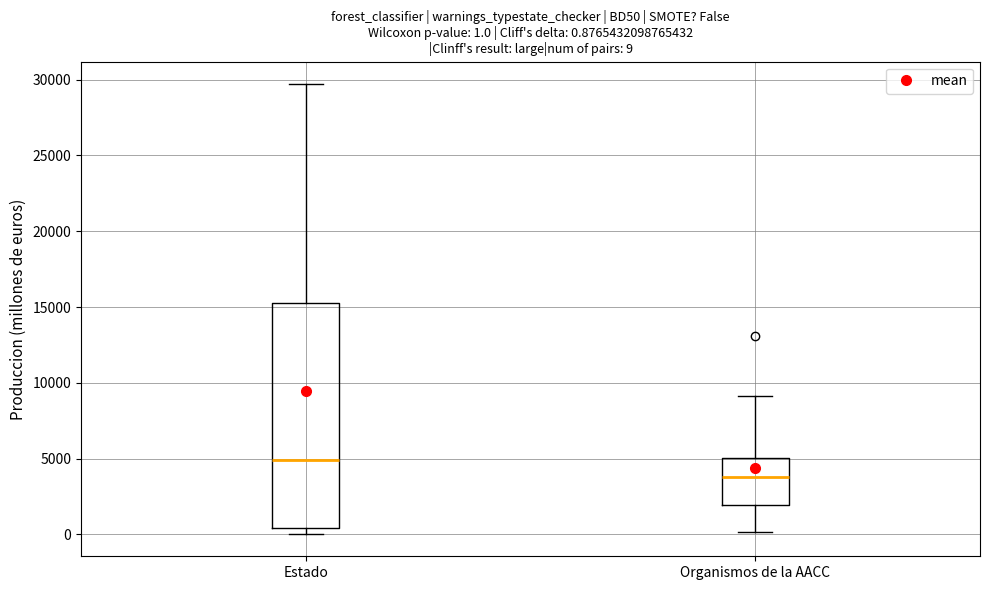

Which box's median line is the highest?

Estado